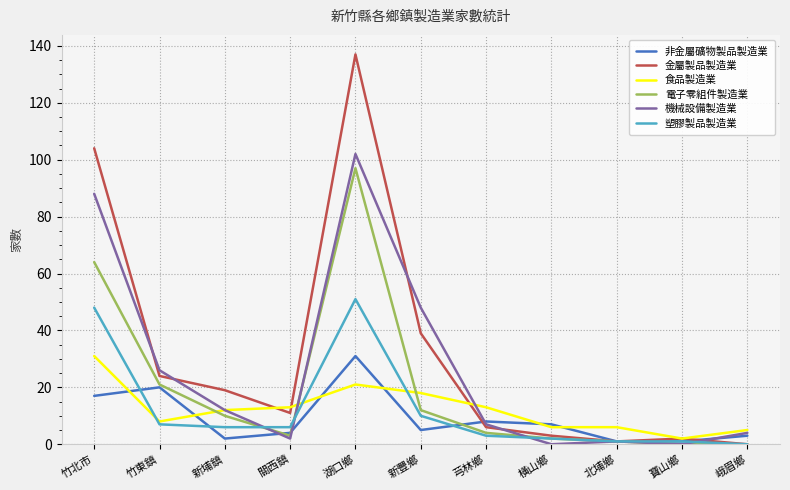

Reading right to left, what are all the values shown in this chart?

非金屬礦物製品製造業: 3	1	1	7	8	5	31	4	2	20	17
金屬製品製造業: 0	2	1	3	6	39	137	11	19	24	104
食品製造業: 5	2	6	6	13	18	21	13	12	8	31
電子零組件製造業: 0	0	1	2	4	12	97	3	10	21	64
機械設備製造業: 4	0	1	0	7	48	102	2	12	26	88
塑膠製品製造業: 0	1	1	2	3	10	51	6	6	7	48